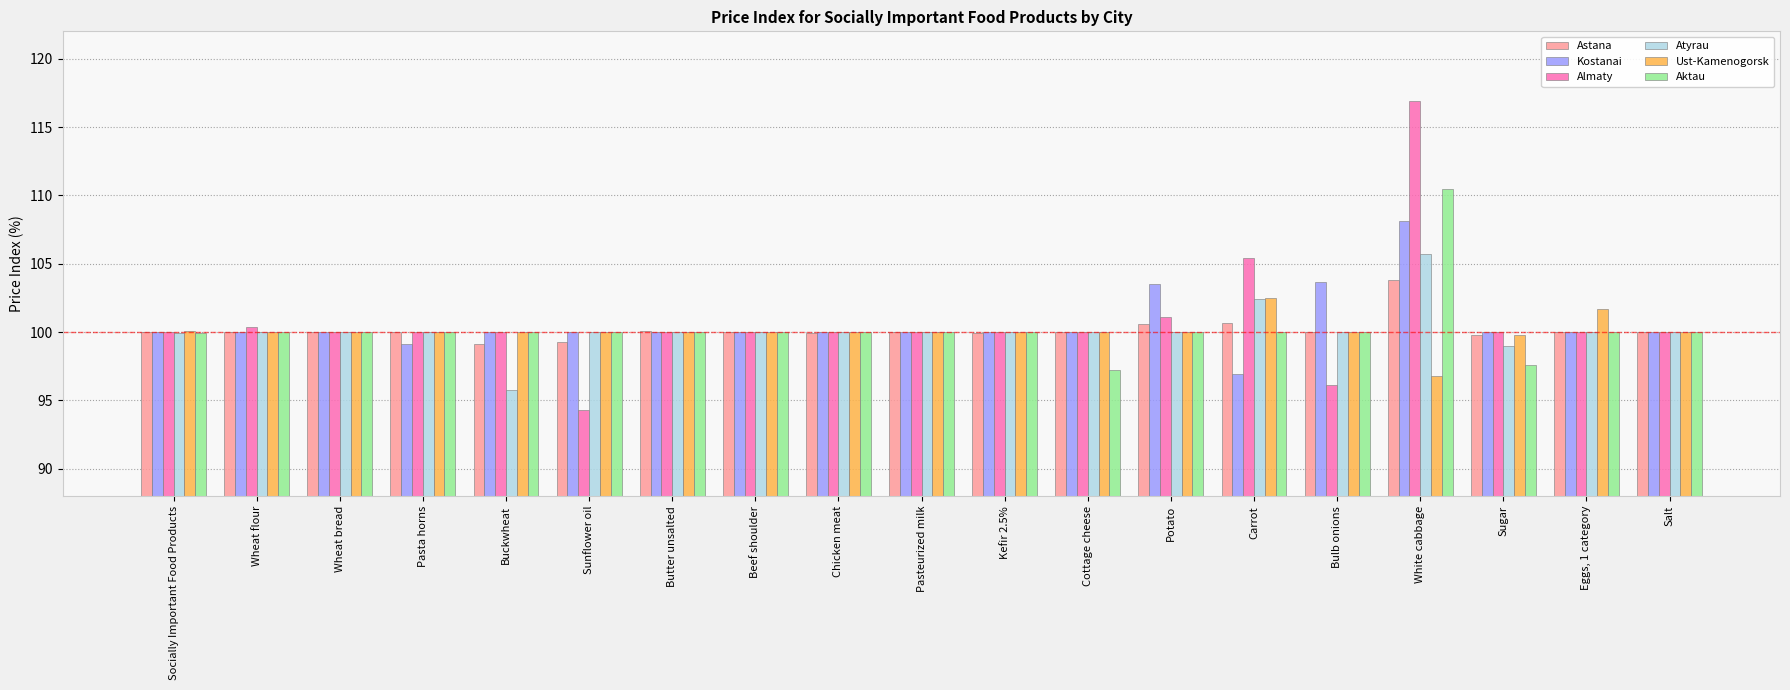

Count the number of categories in the chart.

19